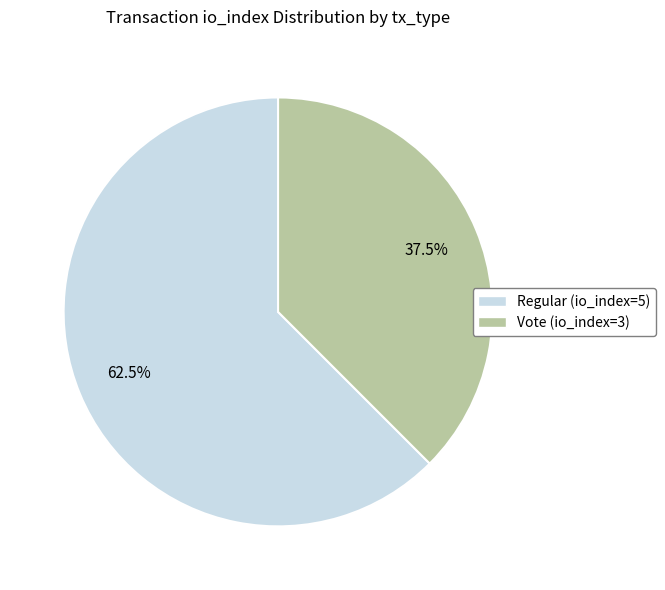

The Regular (io_index=5) slice represents 69% of the pie. True or false?

False